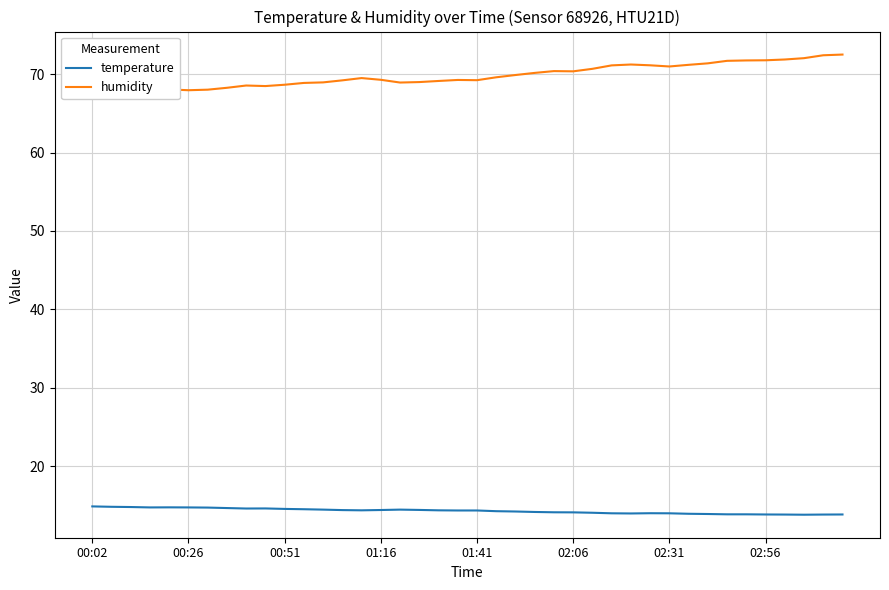

True or false: temperature and humidity intersect in this chart.

False